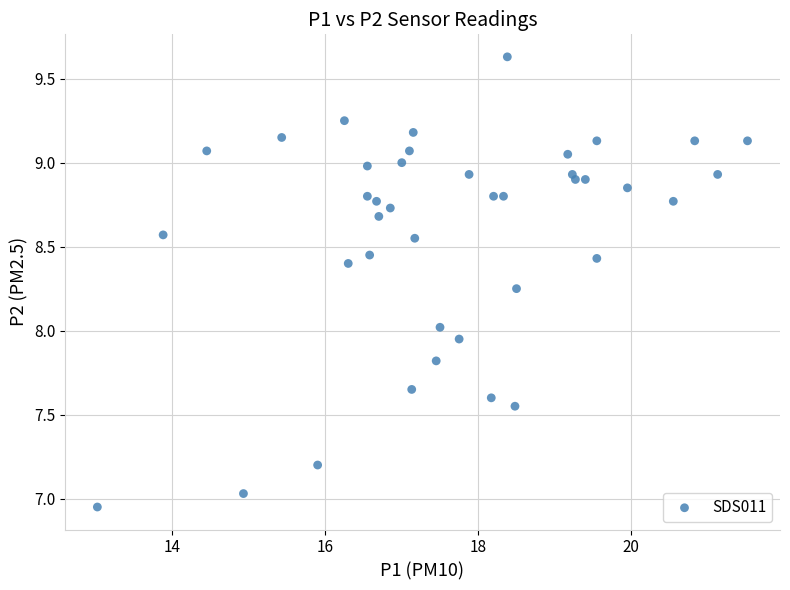

What is the range of X values (max minus min)?

8.5